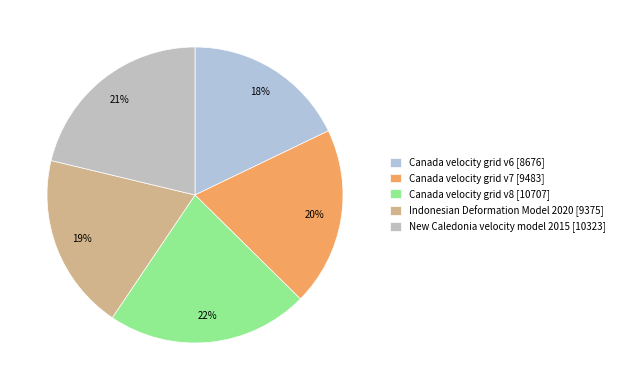

Is the sum of Canada velocity grid v8 and Canada velocity grid v7 greater than half?

No